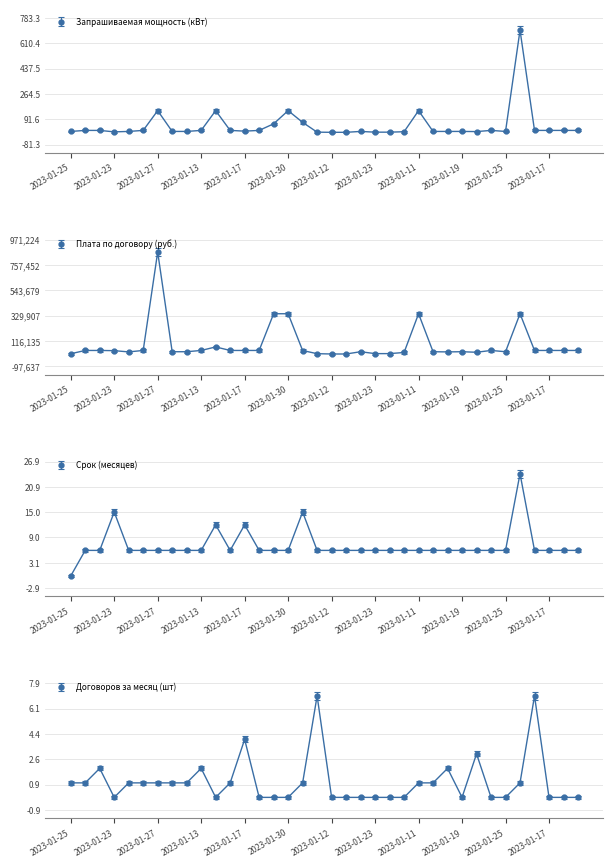

At 2023-01-25, list the series in order from smallest to largest.

Срок (месяцев), Договоров за месяц (шт), Запрашиваемая мощность (кВт), Плата по договору (руб.)